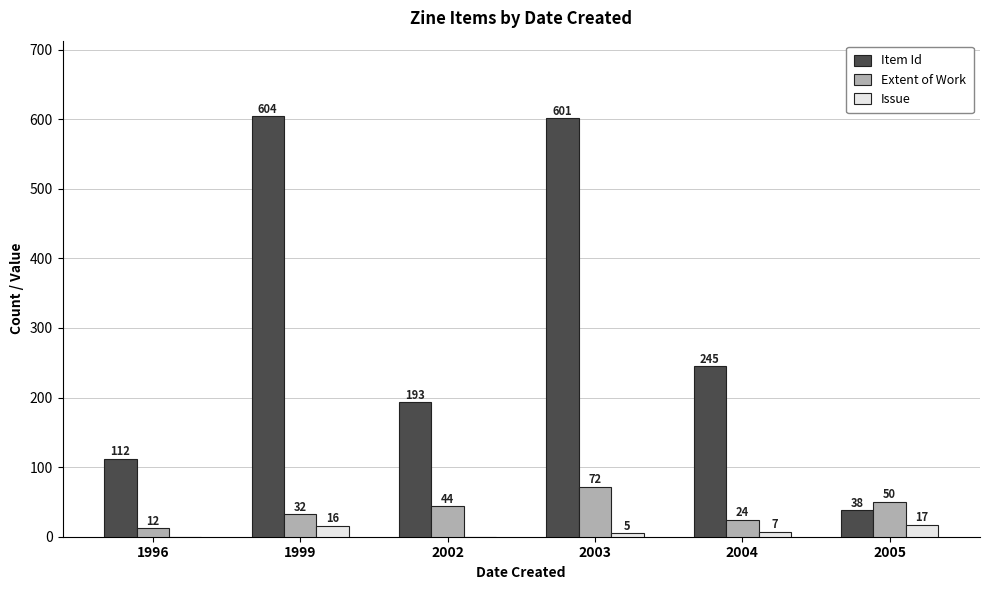

What is the difference between the Item Id values at 1996 and 2004?

133